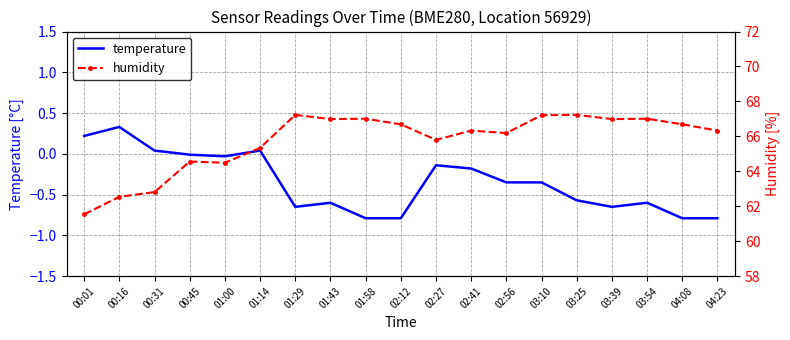

What are all the series names shown in the legend?

temperature, humidity